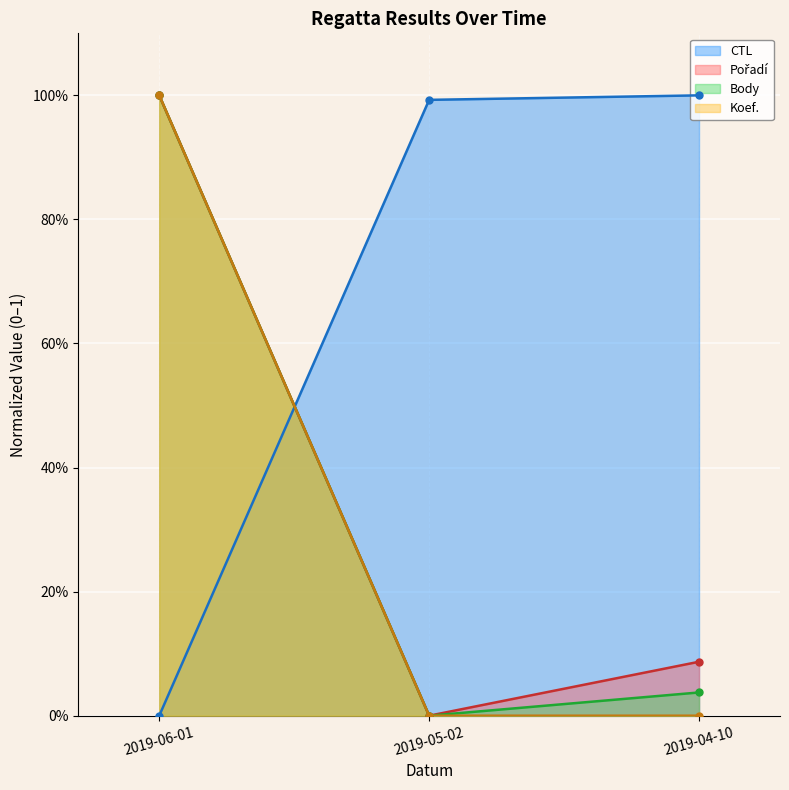

Count the number of categories in the chart.

3